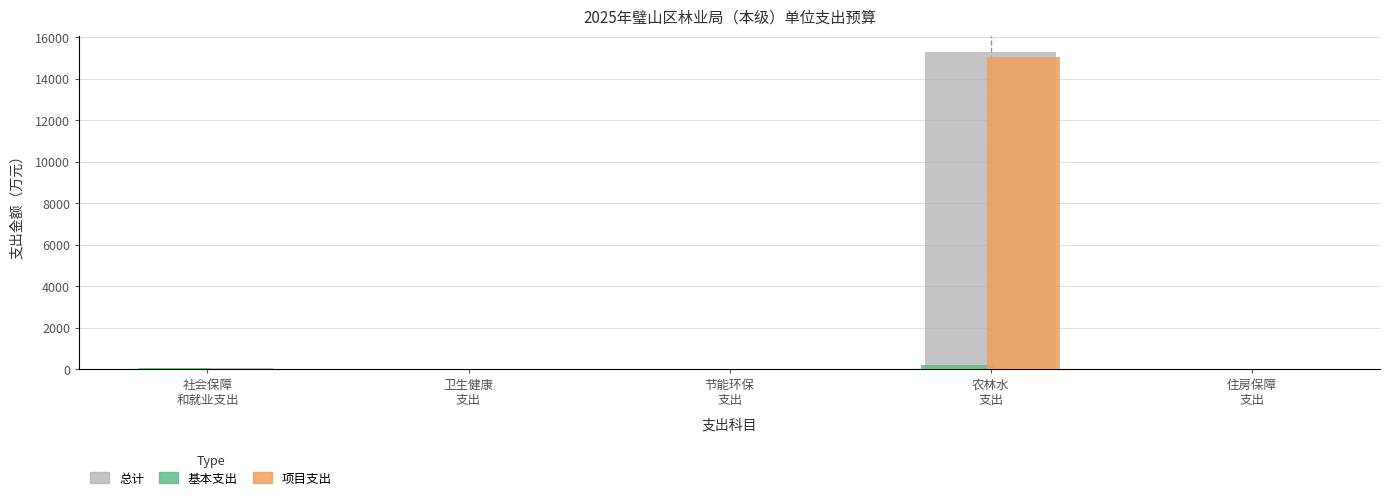

What is the maximum value for 总计?

15267.1